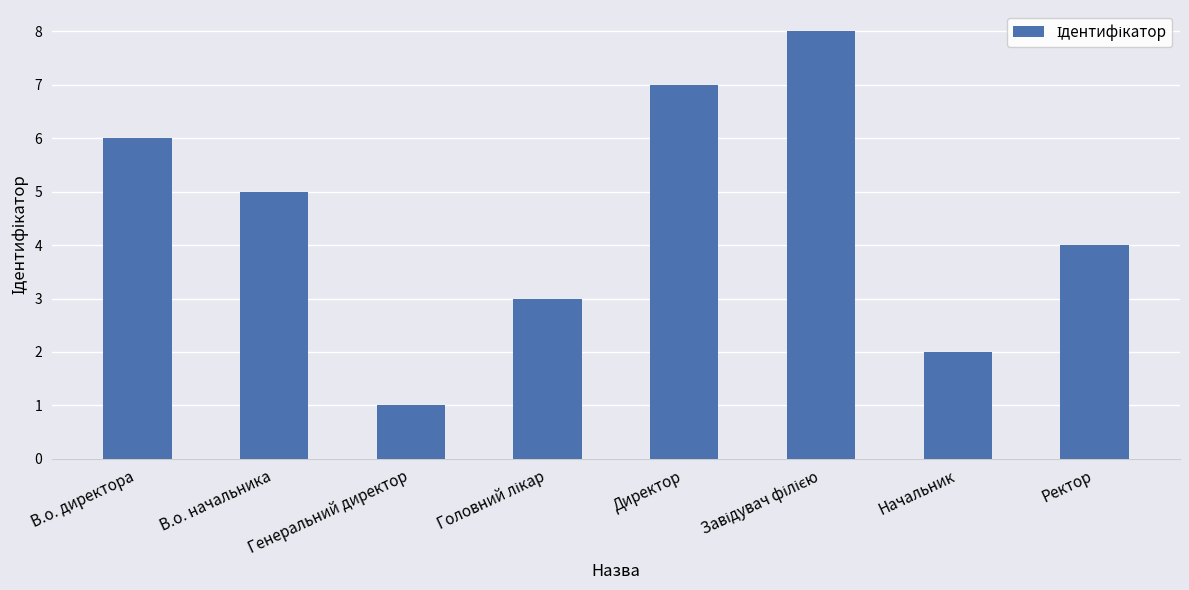

Reading left to right, list all the values displayed in this chart.

6	5	1	3	7	8	2	4